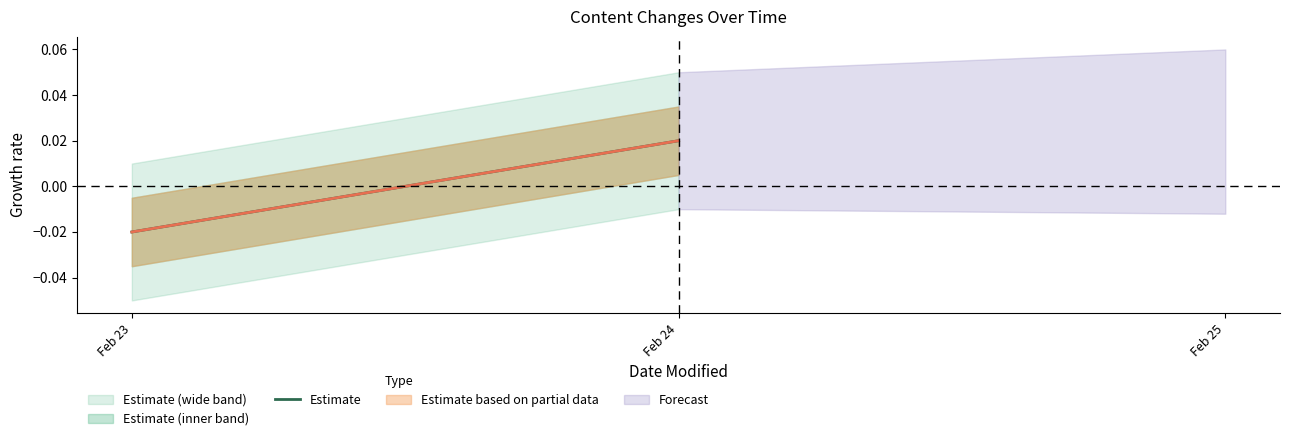

At which label does the data first exceed 0?

Feb 24